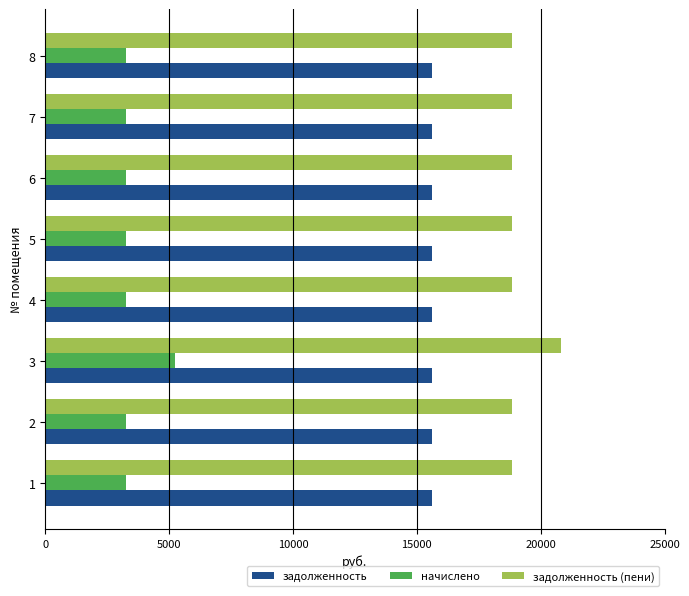

Which series has the largest total across all categories?

задолженность (пени)